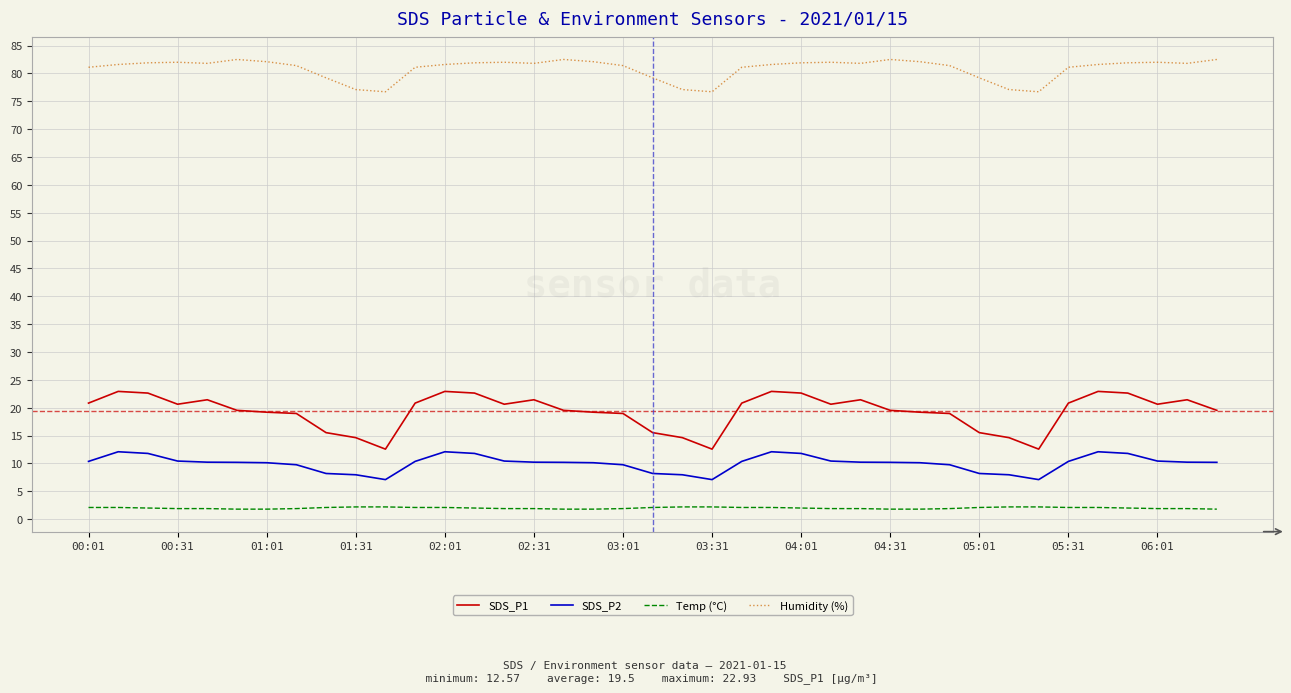

What is the difference between the maximum and minimum values in the Humidity (%) series?

5.8